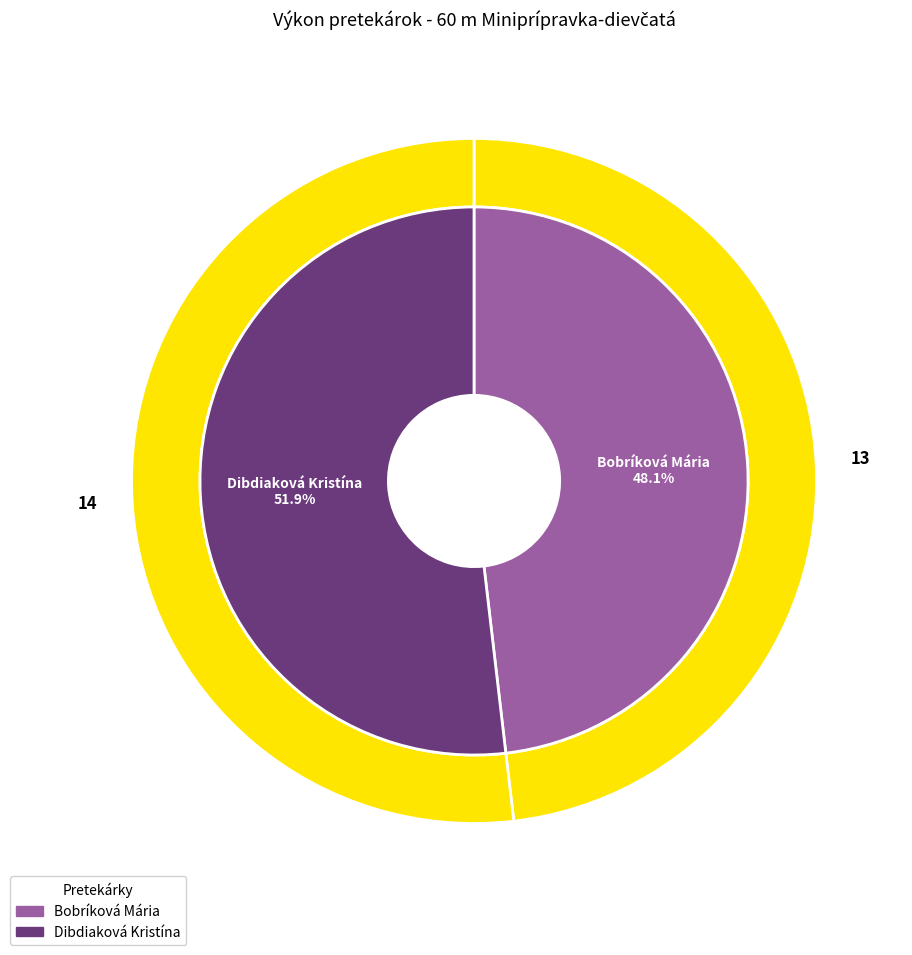

Which category accounts for the majority?

Dibdiaková Kristína